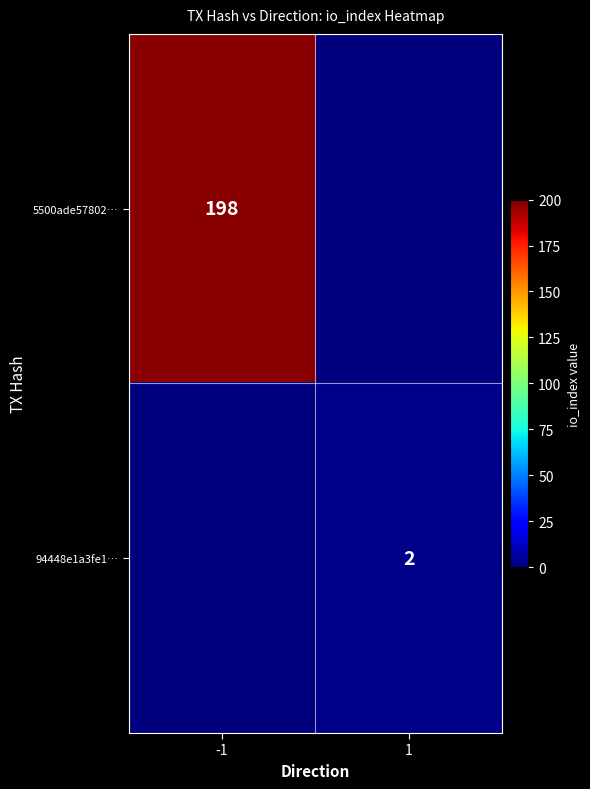

Is the value of 5500ade57802… at -1 greater than the value of 94448e1a3fe1… at 1?

Yes